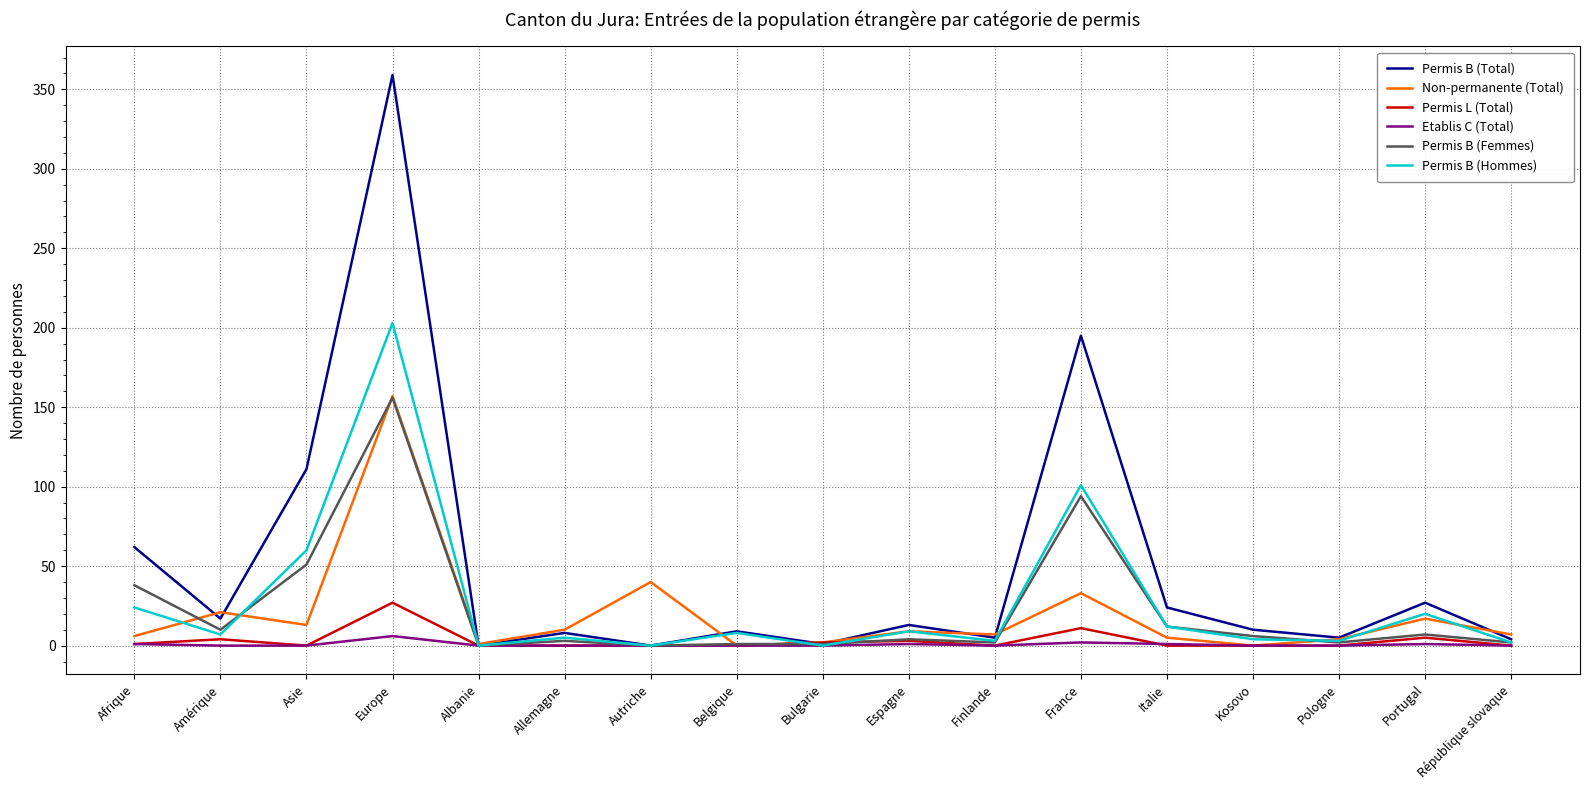

Which series has the largest range (max minus min)?

Permis B (Total)